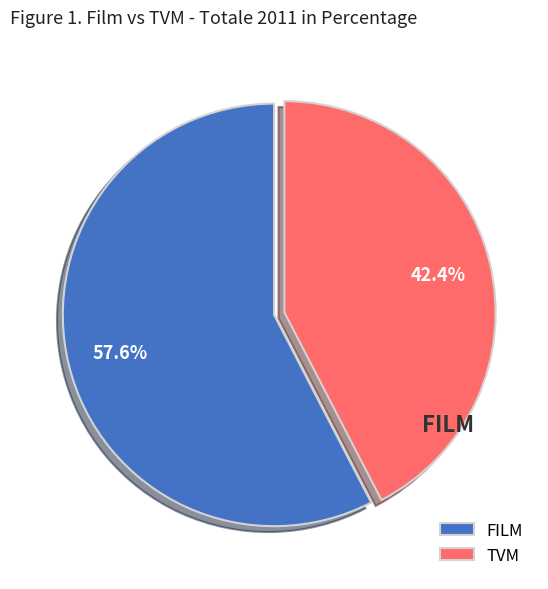

To the nearest percent, what is the difference between the largest and smallest slice percentages?

15%